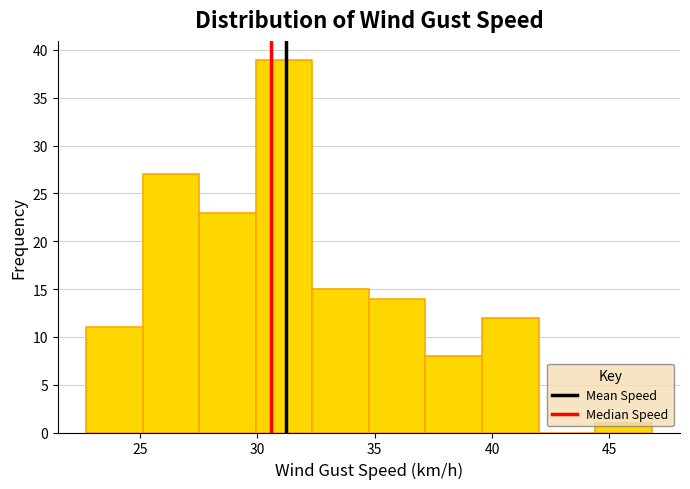

Over which range of the x-axis is the bar tallest?

30.0 to 32.5